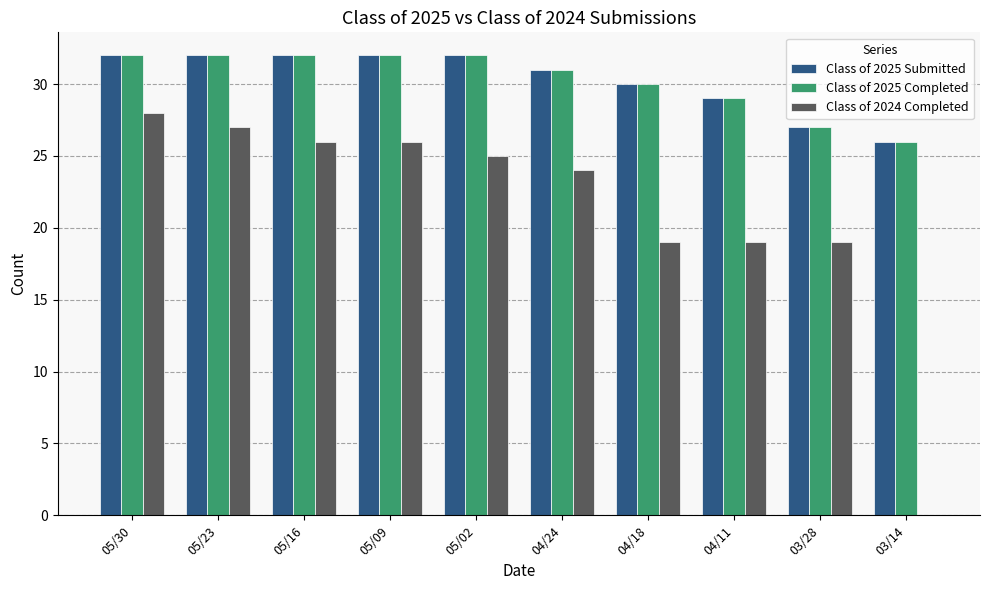

Reading left to right, extract all data points from this chart.

Class of 2025 Submitted: 05/30=32	05/23=32	05/16=32	05/09=32	05/02=32	04/24=31	04/18=30	04/11=29	03/28=27	03/14=26
Class of 2025 Completed: 05/30=32	05/23=32	05/16=32	05/09=32	05/02=32	04/24=31	04/18=30	04/11=29	03/28=27	03/14=26
Class of 2024 Completed: 05/30=28	05/23=27	05/16=26	05/09=26	05/02=25	04/24=24	04/18=19	04/11=19	03/28=19	03/14=0